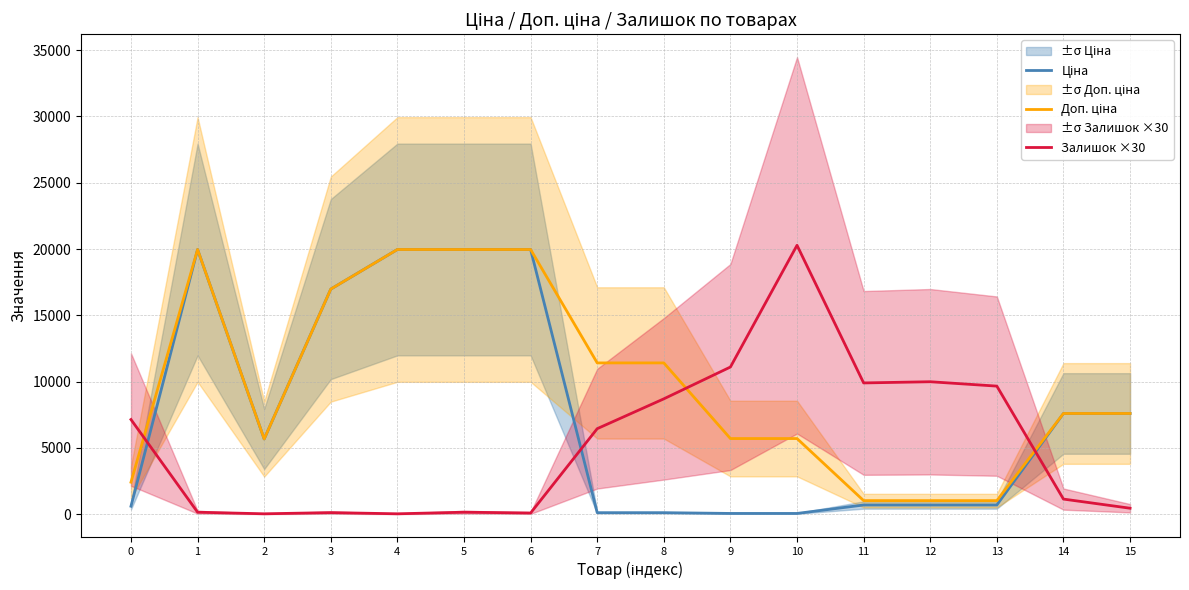

Which category has the lowest value across all series?

2